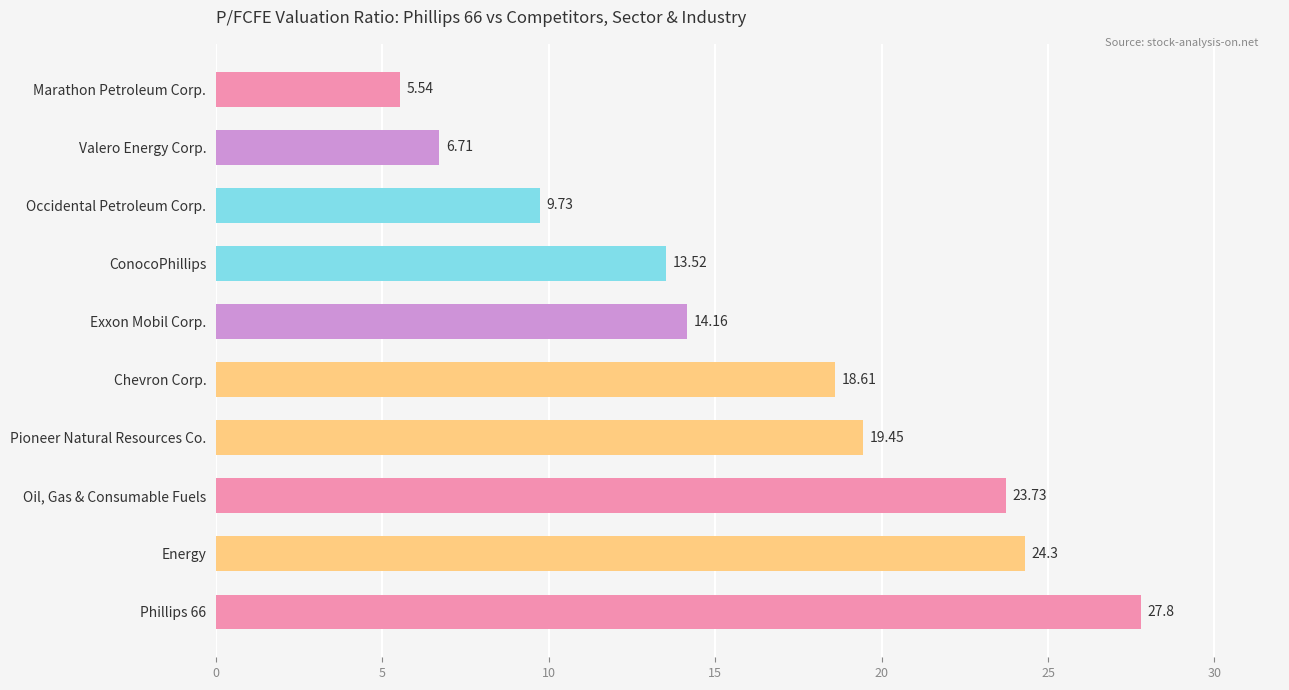

Which label corresponds to the smallest value in the chart?

Marathon Petroleum Corp.